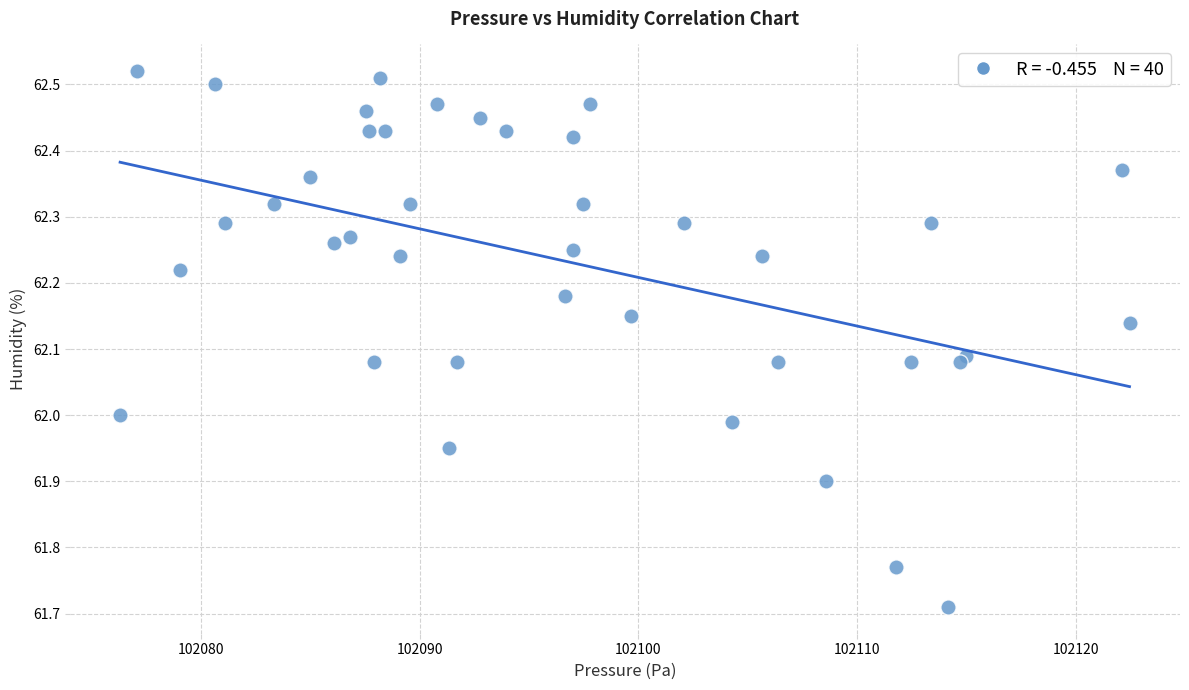

What is the range of Y values (max minus min)?

0.8